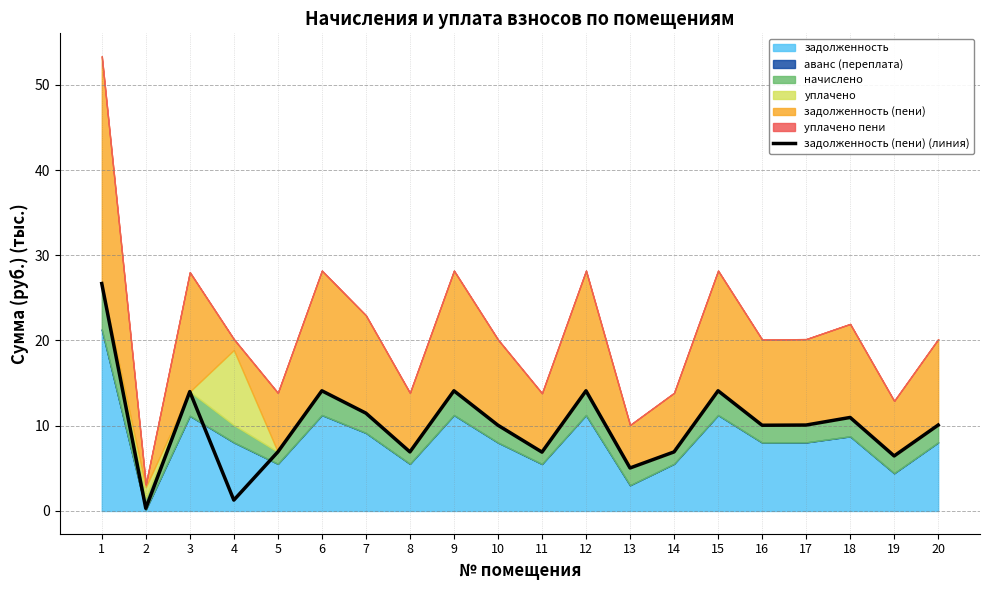

Read the value at 11.

6.9